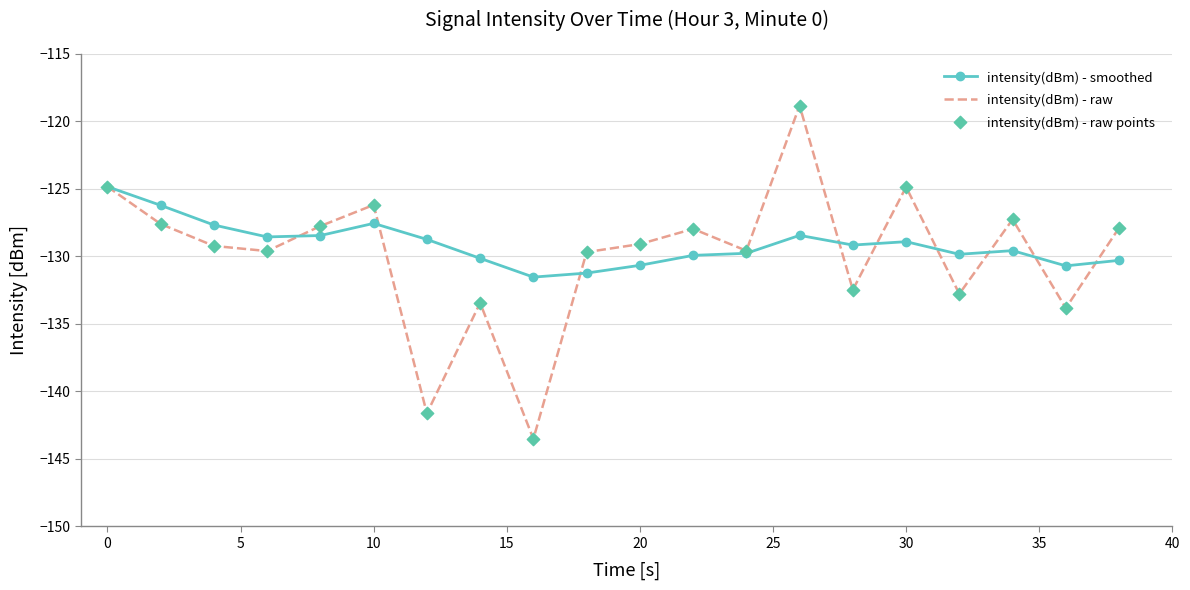

Which series has the widest spread of values?

intensity(dBm) - raw